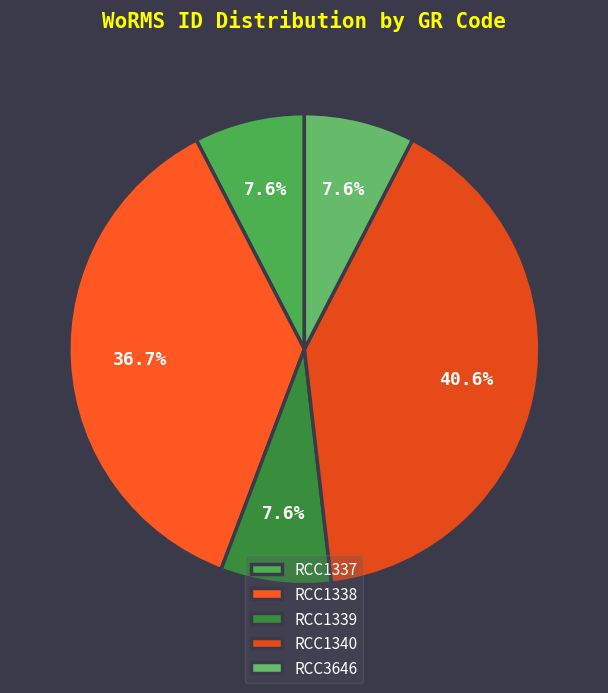

Does RCC3646 represent more than half of the total?

No